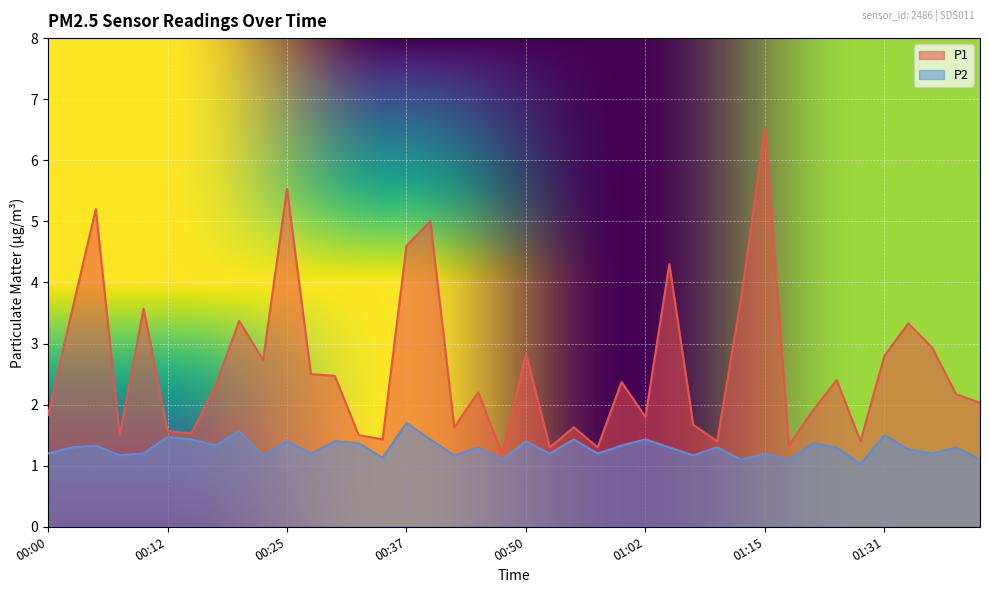

What is the difference between the highest and lowest values at 00:12?

0.1